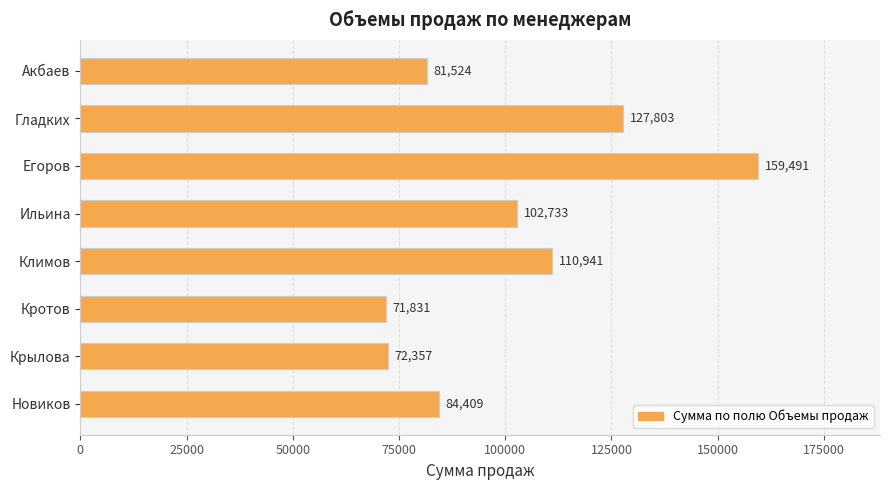

Which has a higher value, Климов or Егоров?

Егоров